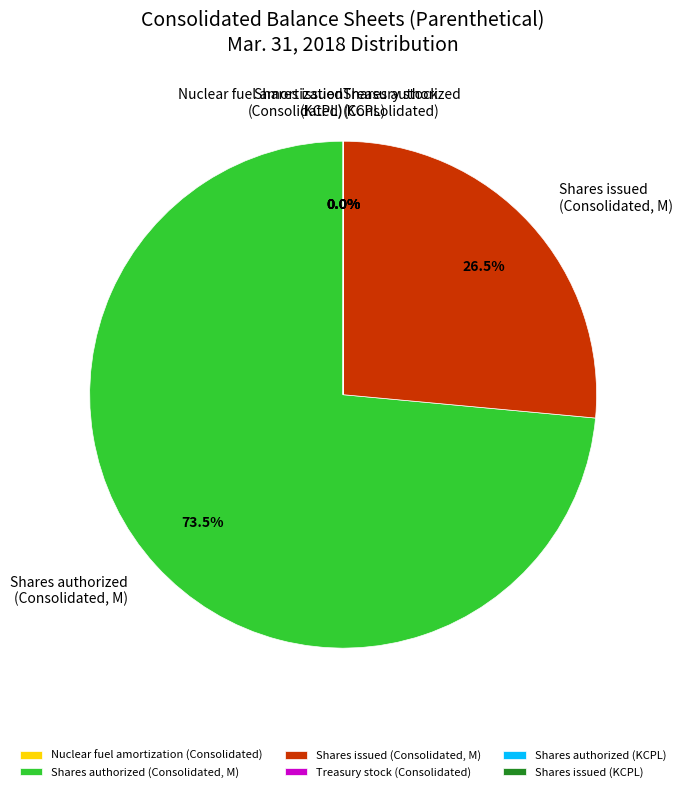

Which category has the biggest portion of the pie?

Shares authorized (Consolidated, M)